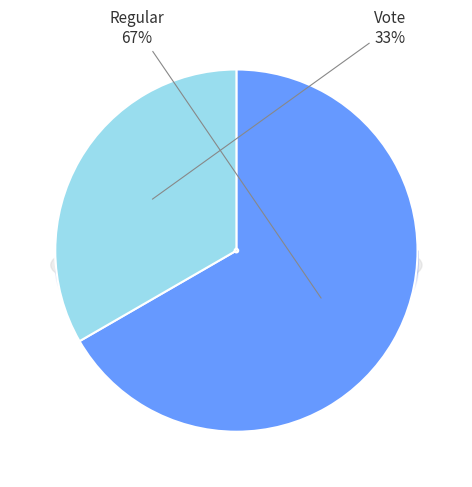

Rank the categories by value from lowest to highest.

Vote, Regular